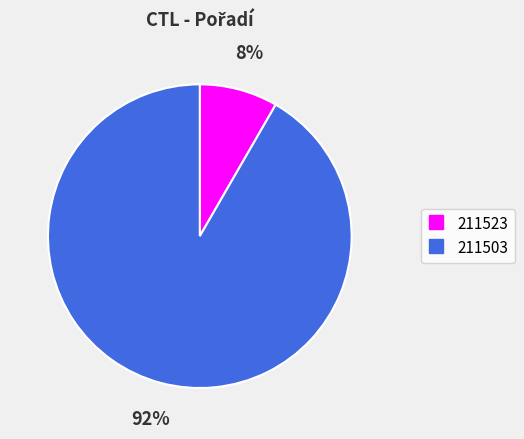

Is it true that 211523 is 15% of the pie?

False